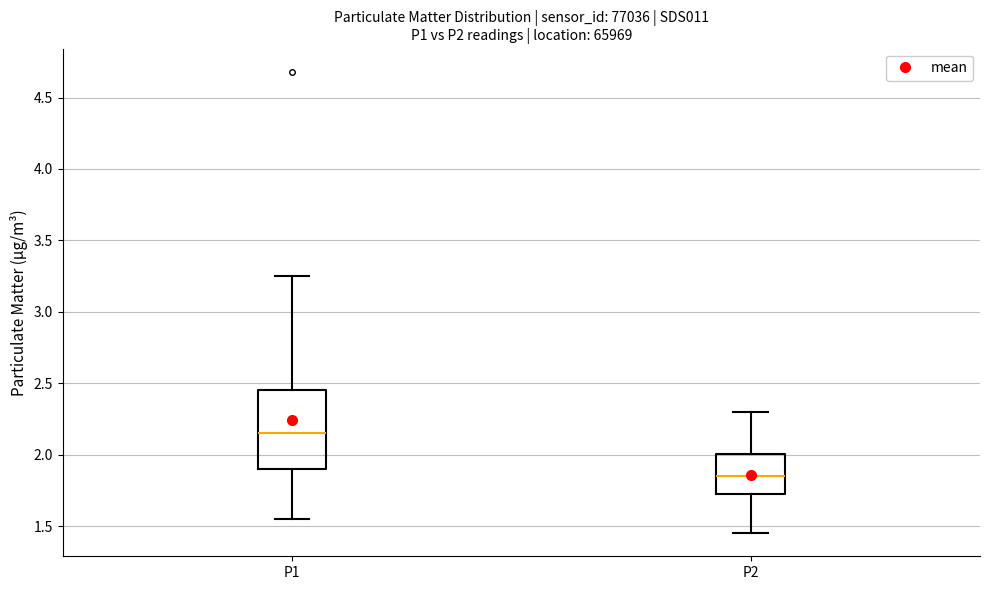

Reading left to right, transcribe this box plot: for each box, give where its median line is, the range the box spans, and where its two whiskers end, as read against the y-axis. The values are not printed on the chart, so give them approximately, as read against the axis.

P1: median 2.15, box 1.90 to 2.45, whiskers 1.55 to 3.25
P2: median 1.85, box 1.70 to 2.00, whiskers 1.45 to 2.30